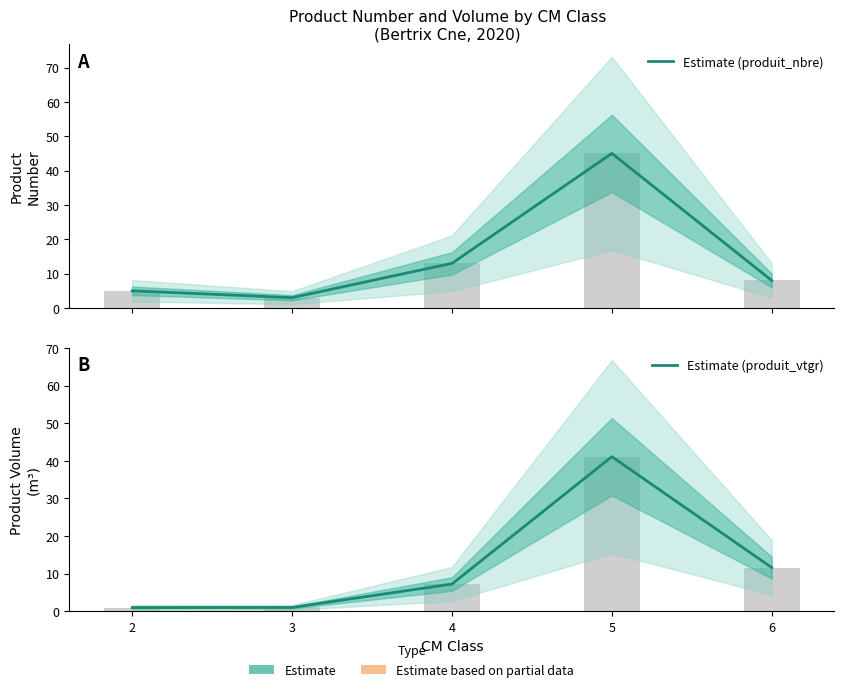

What is the difference between the second highest and second lowest values in the Estimate (produit_vtgr) series?

10.6